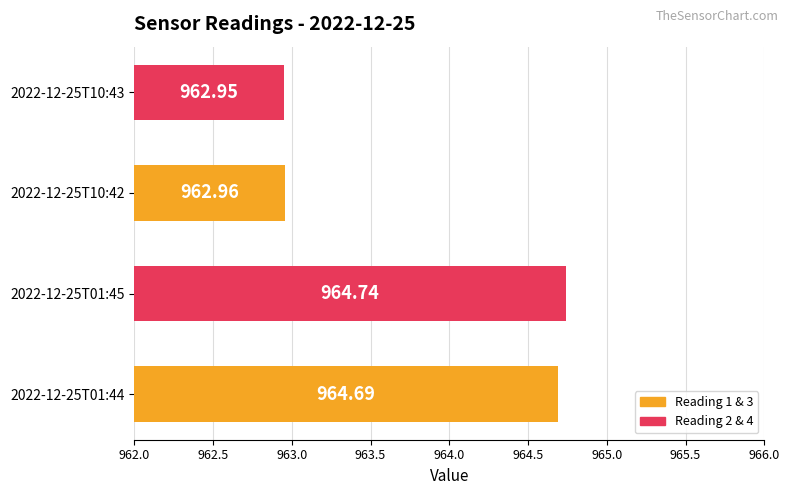

Count the values in the range 962 to 964.

2